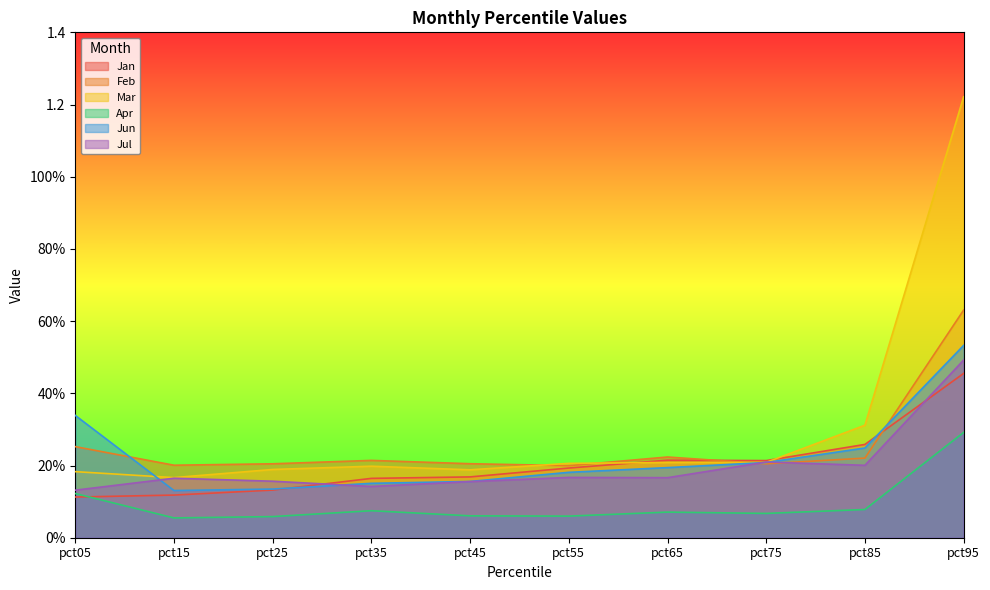

Between pct45 and pct65, which series saw the biggest shift?

Jan